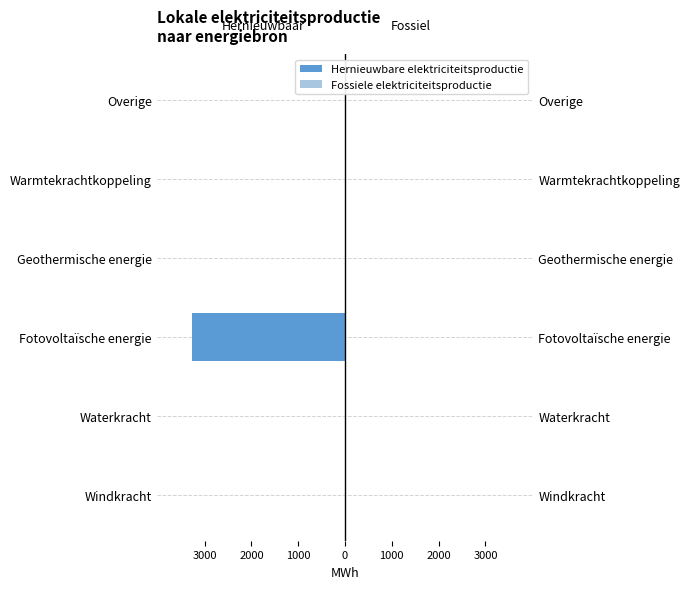

What is the smallest value displayed?

-3262.5